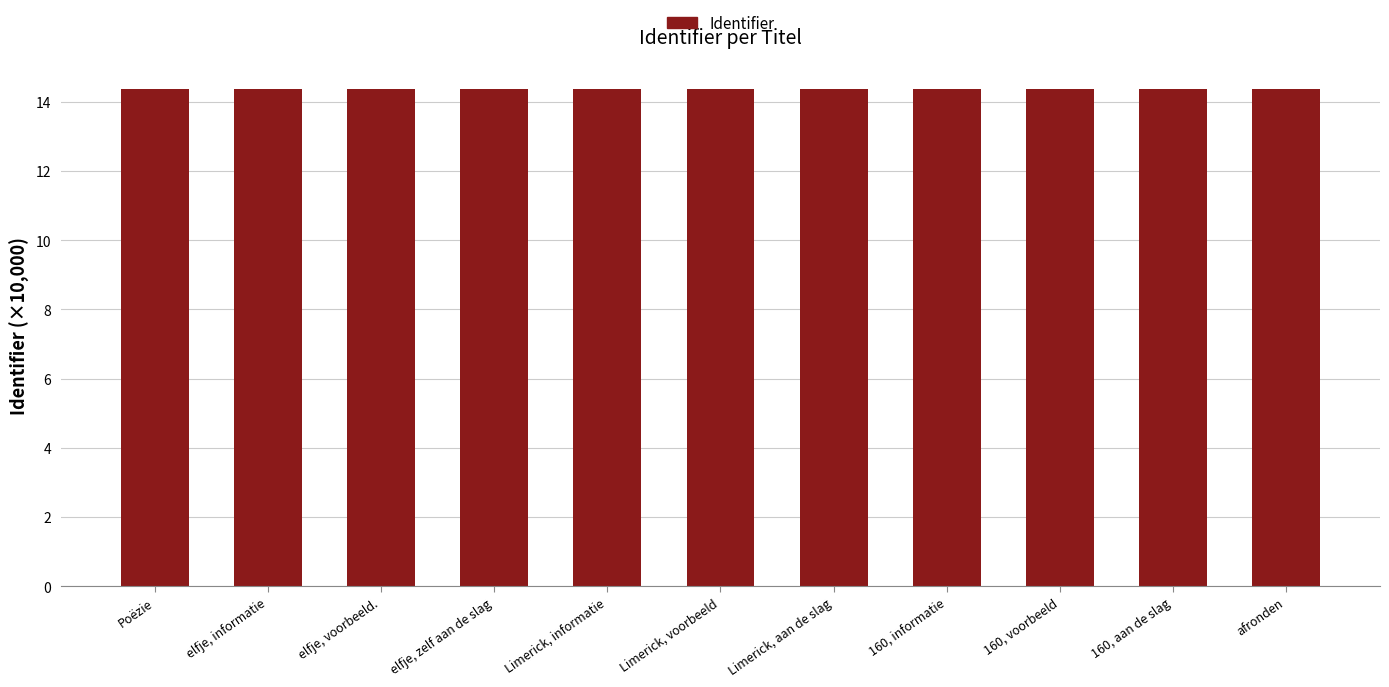

Approximately how many times larger is the value at 160, voorbeeld compared to 160, aan de slag?

1.0